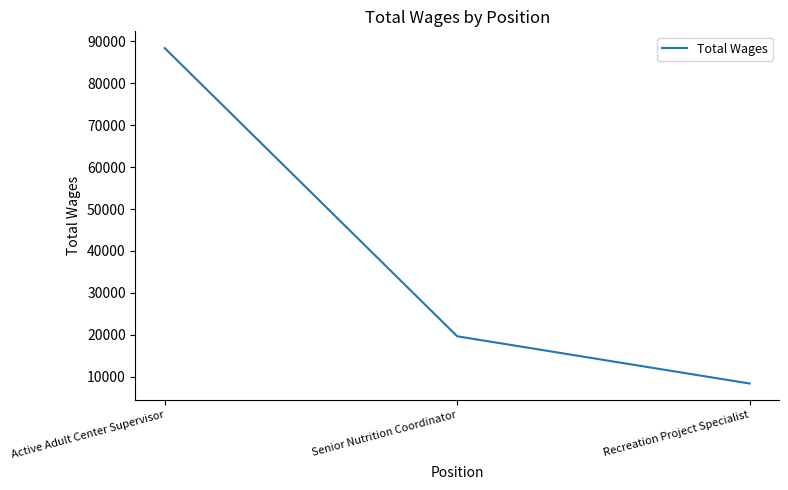

What is the change in value from Active Adult Center Supervisor to Recreation Project Specialist?

-80017